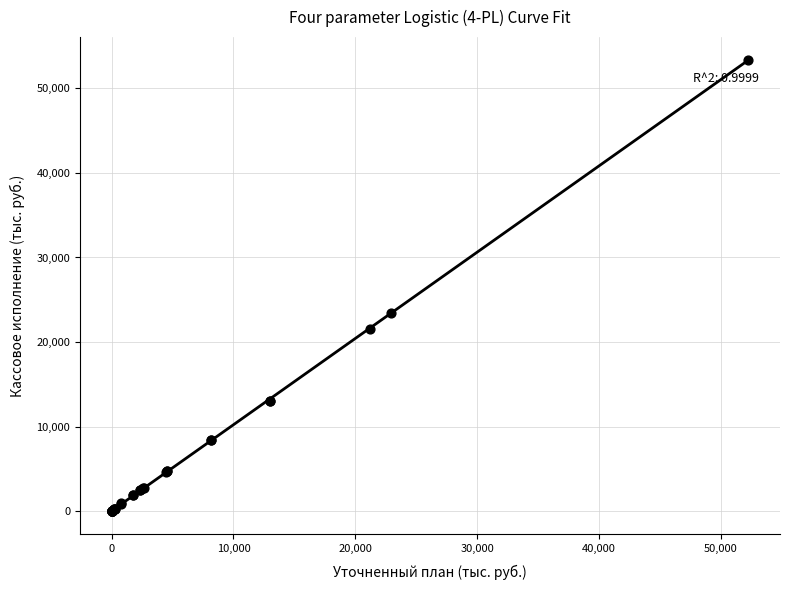

What Y value in the scatter plot is closest to 26688?

23462.7